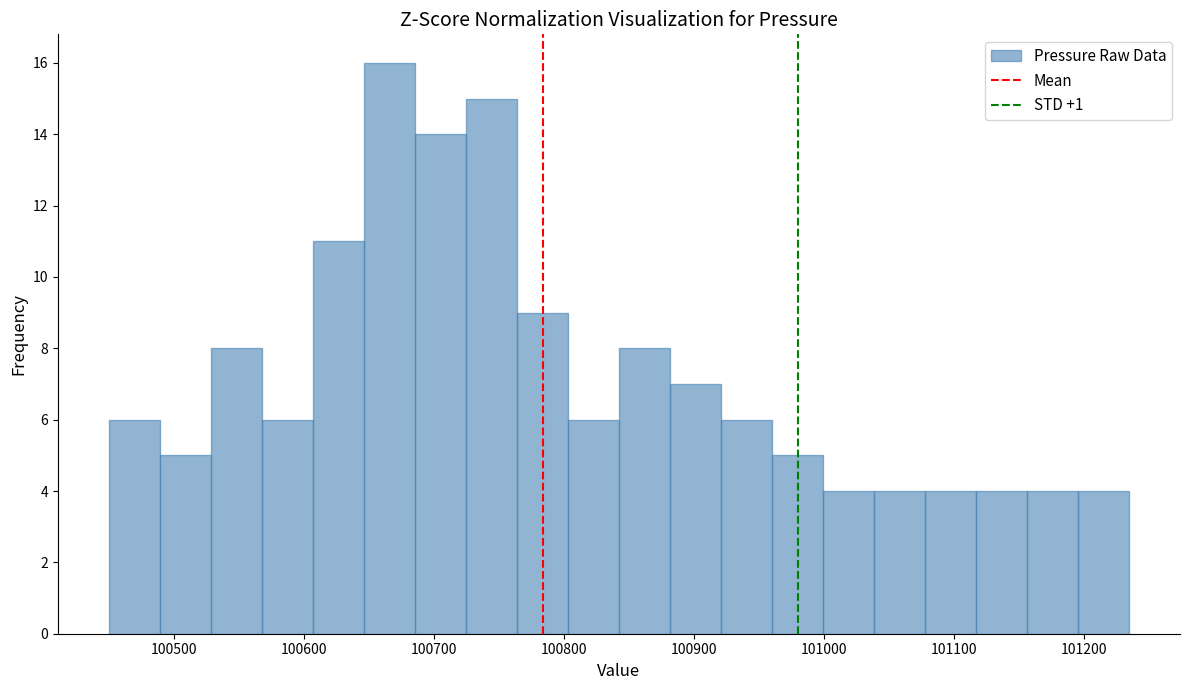

Around what value on the x-axis is the tallest bar? Give the approximate position of its centre, as read against the axis.

100670